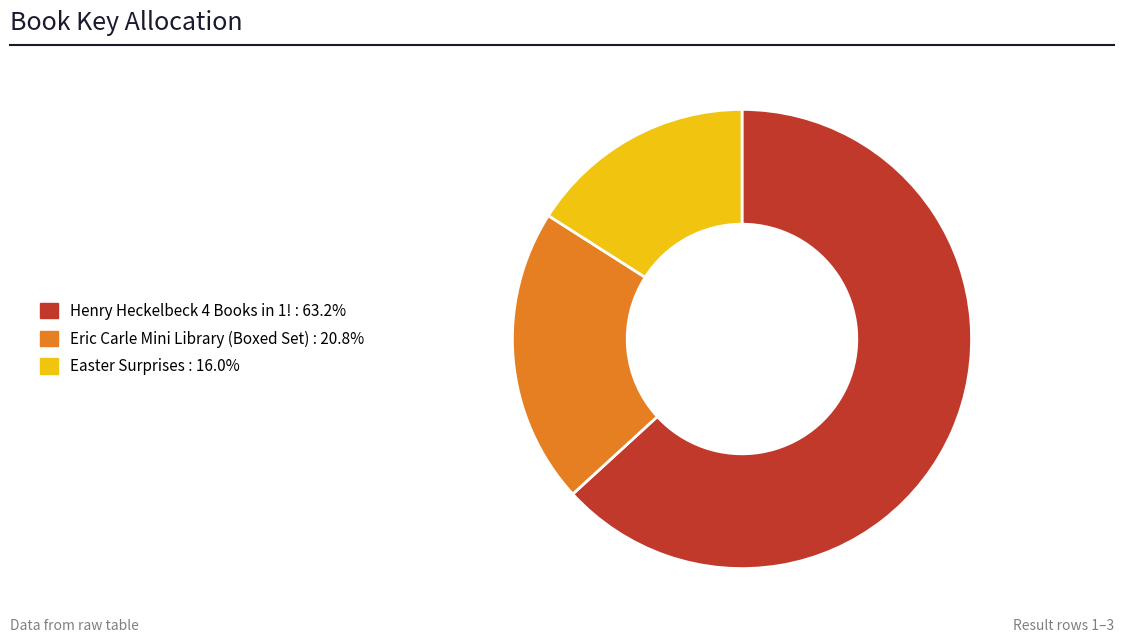

Which category has the smallest portion of the pie?

Easter Surprises